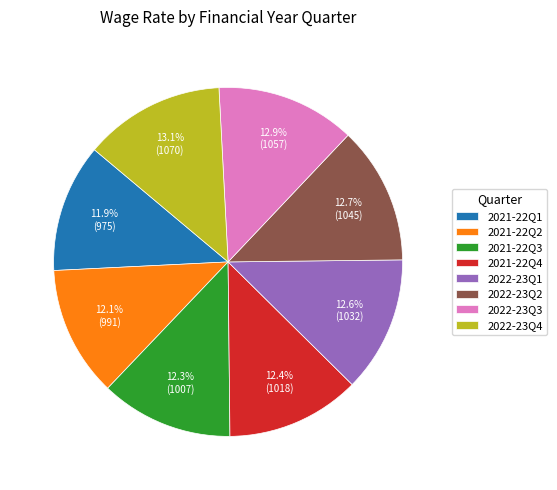

Is it true that 2021-22Q4 is 12% of the pie?

True